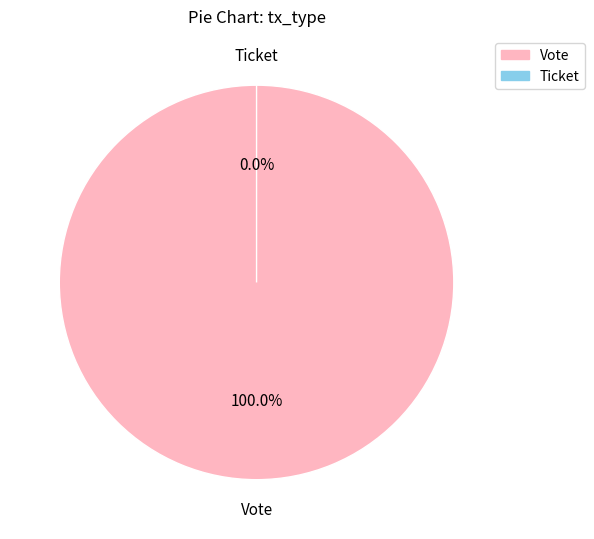

To the nearest percent, what portion does Vote represent?

100%